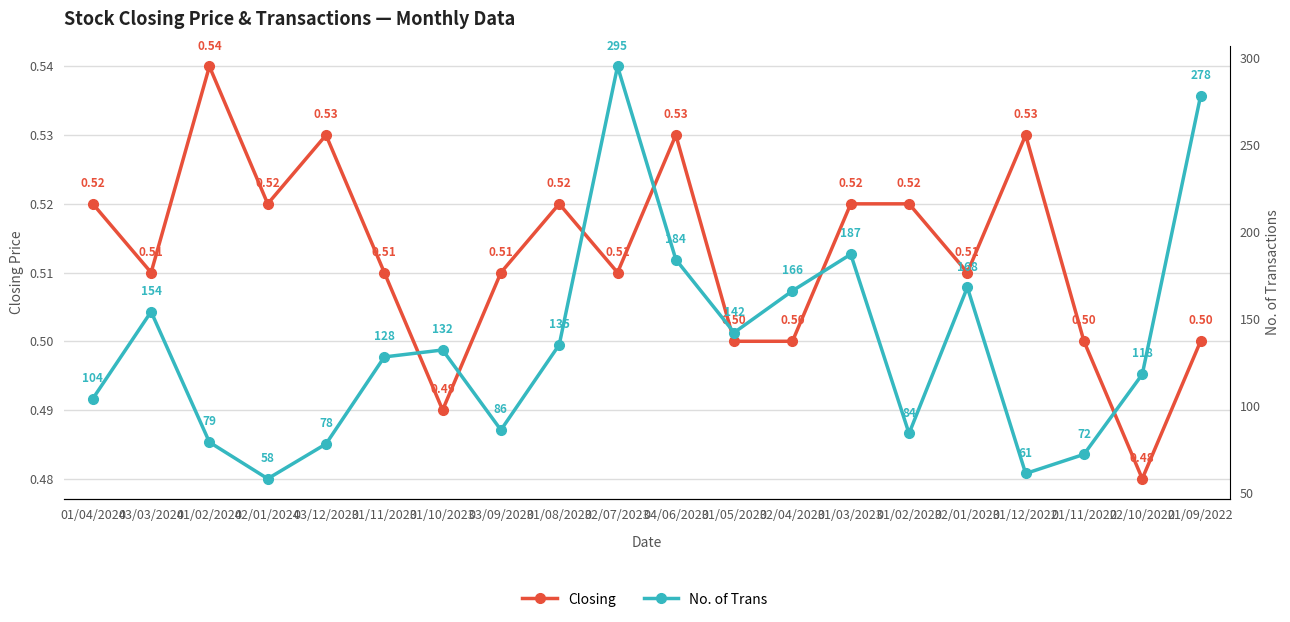

True or false: Closing and No. of Trans cross at least once.

False